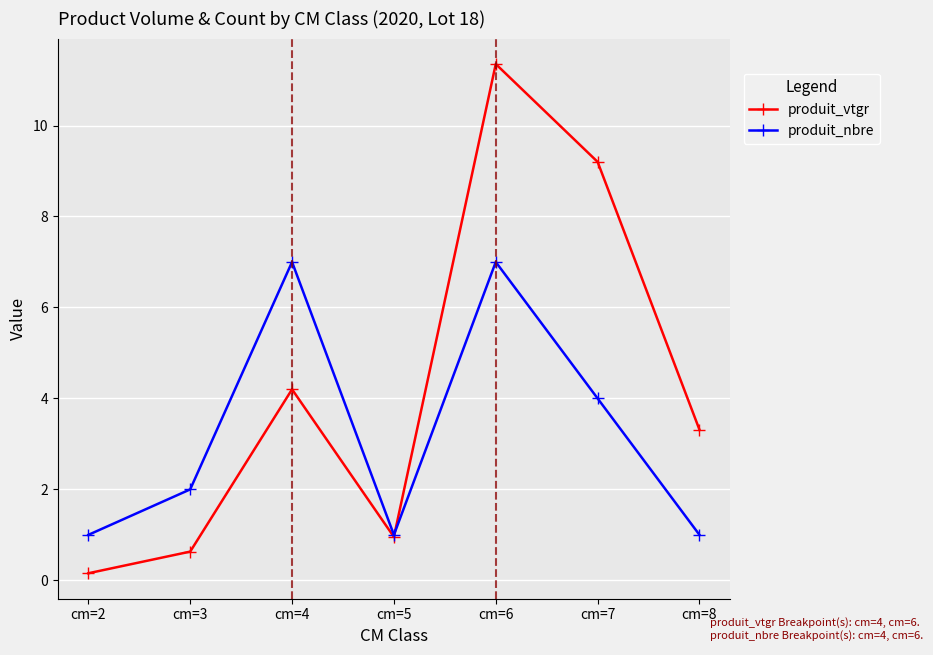

What is the minimum value for produit_nbre?

1.0